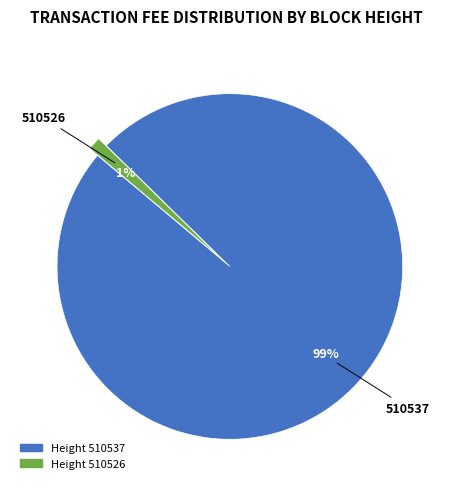

To the nearest percent, what is the difference between the largest and smallest slice percentages?

98%